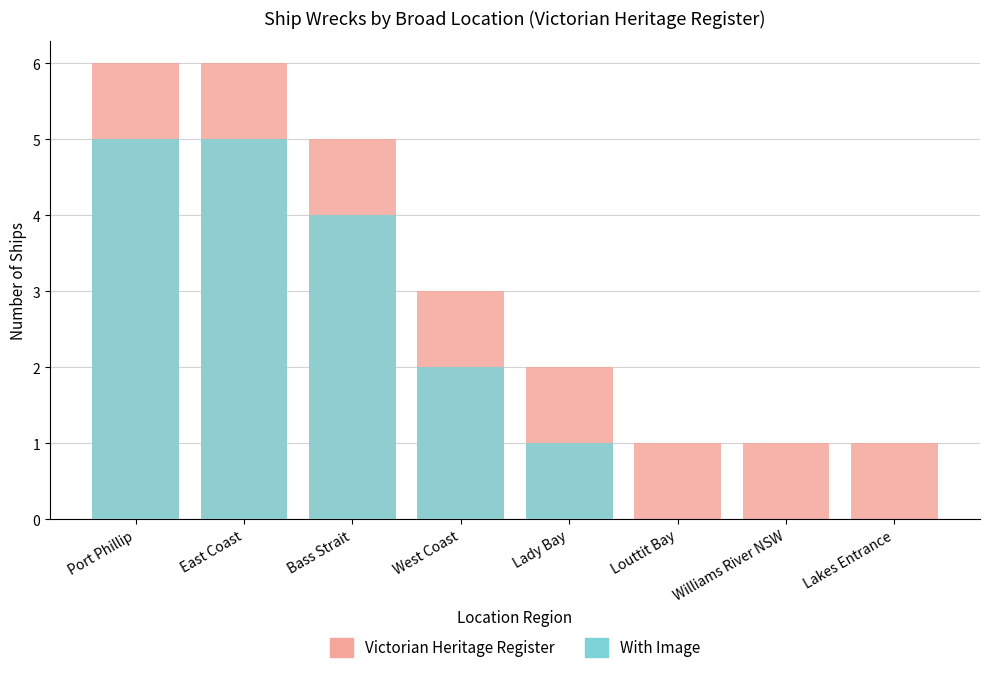

Where is Victorian Heritage Register nearest to the value 3?

West Coast